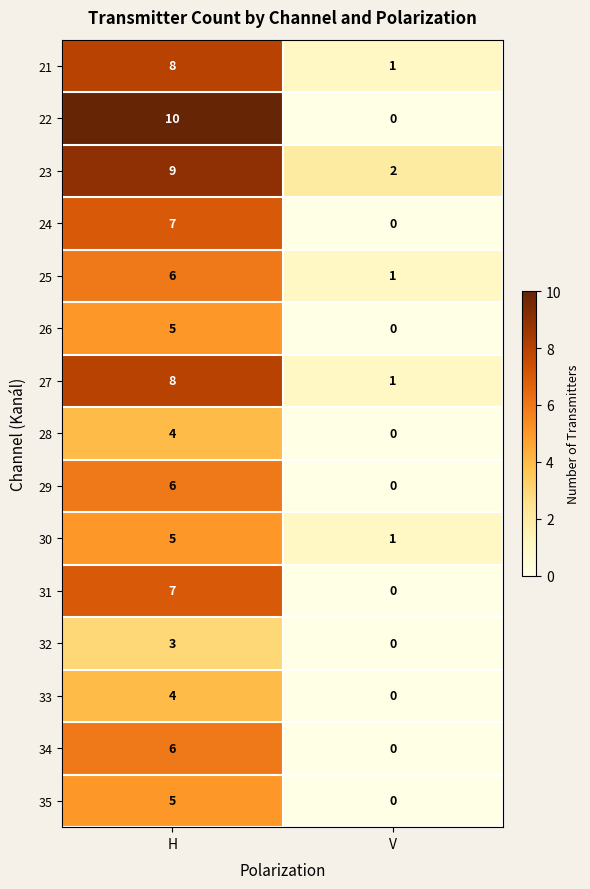

Which series has the widest spread of values?

22